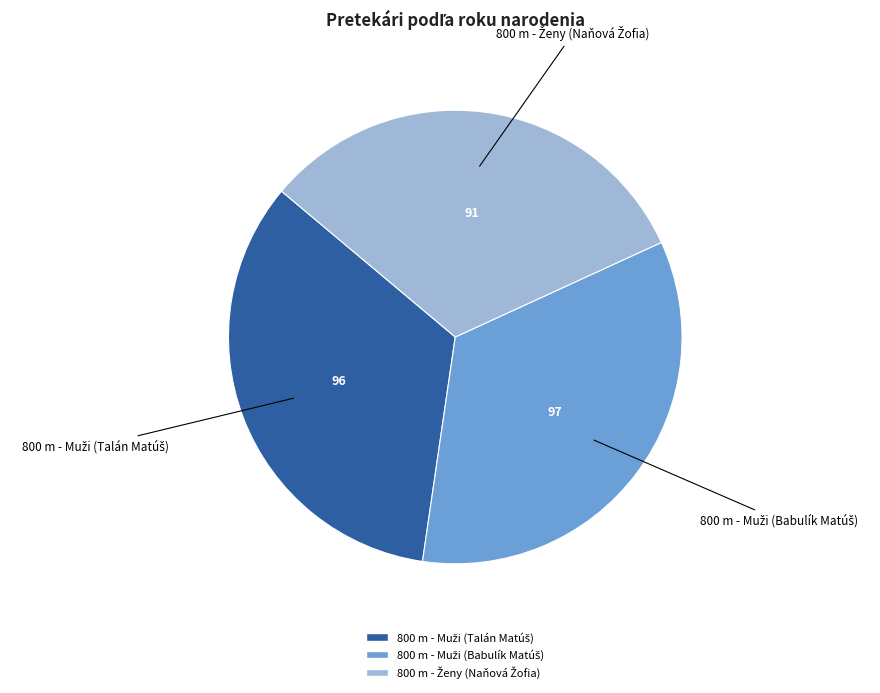

Is there a majority slice in this chart?

No